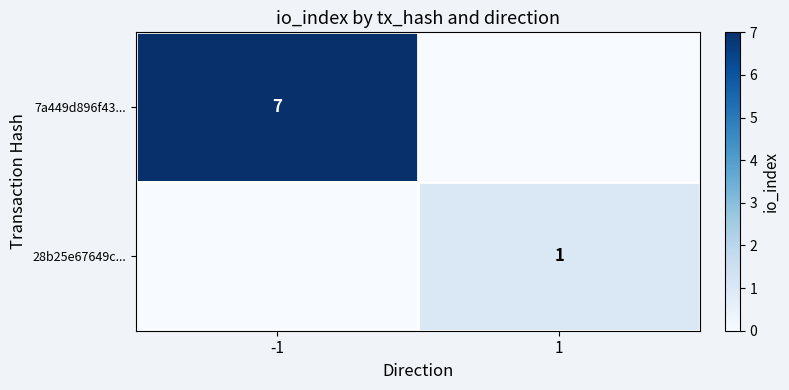

True or false: 7a449d896f43... has a value of 2 at -1.

False